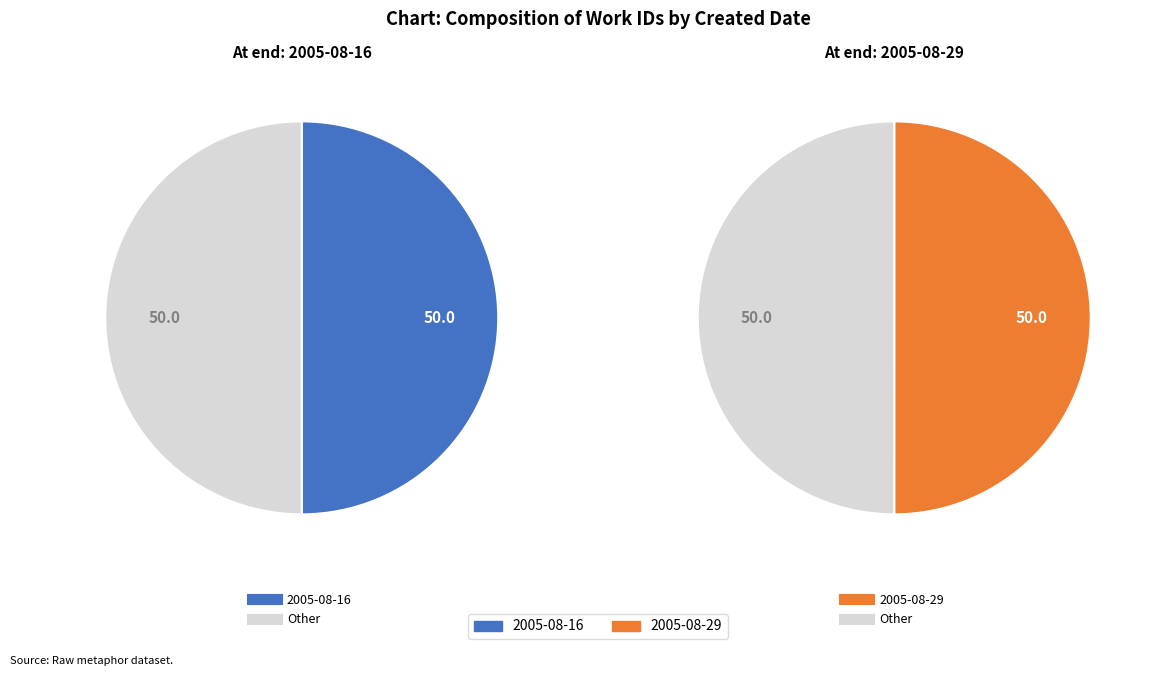

Rank the categories by value from lowest to highest.

2005-08-16, 2005-08-29